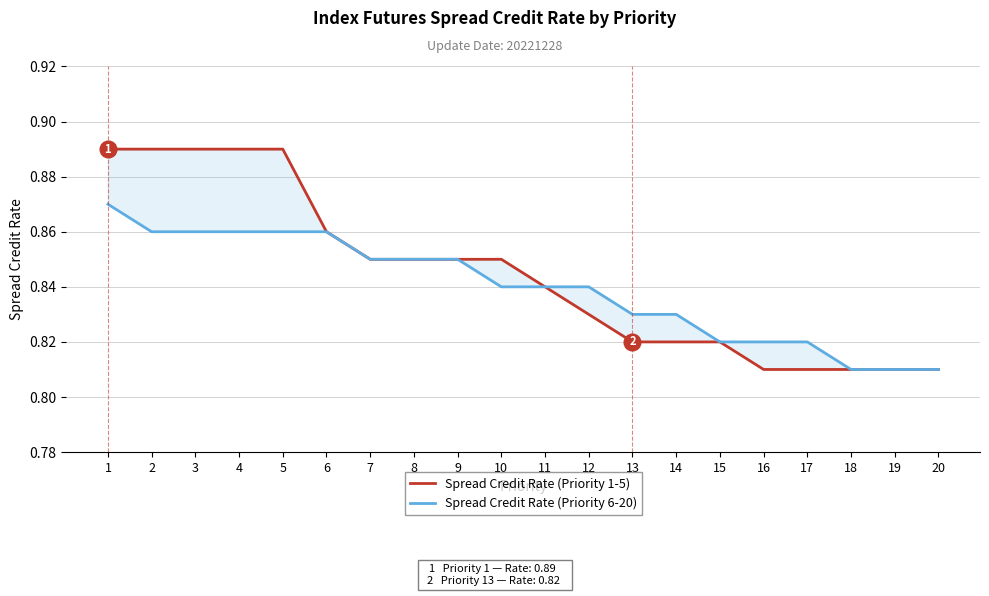

What is the sum of the Spread Credit Rate (Priority 1-5) values at 16 and 13?

1.6